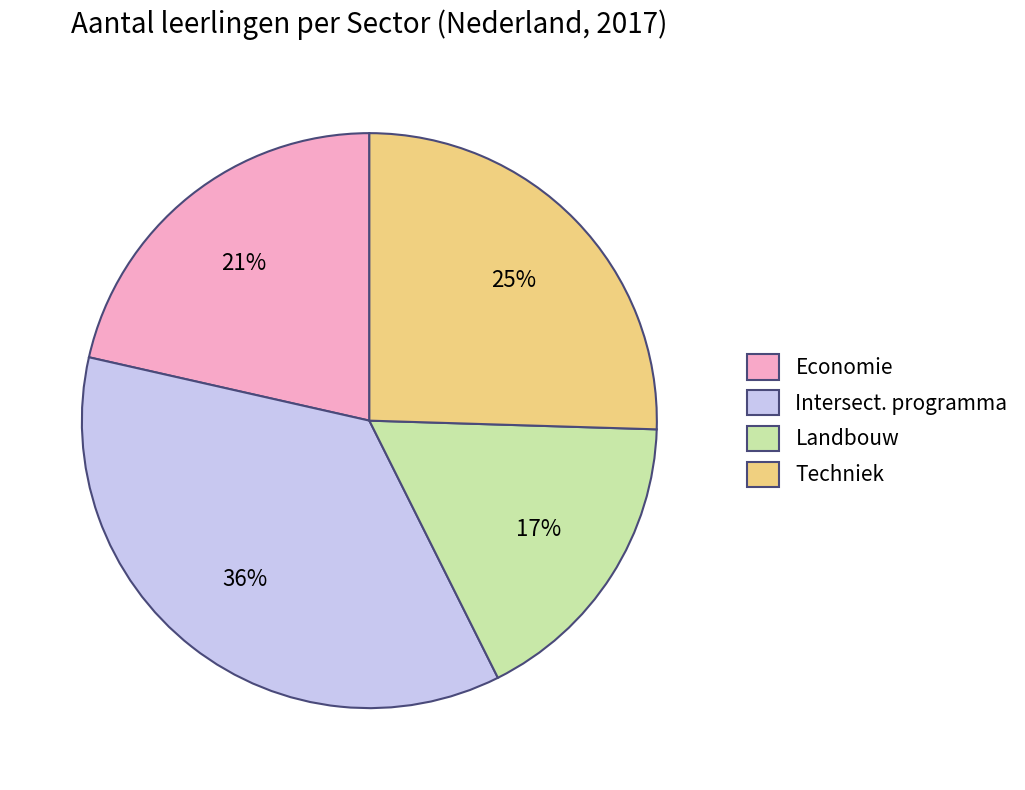

Rank the categories by value from highest to lowest.

Intersect. programma, Techniek, Economie, Landbouw